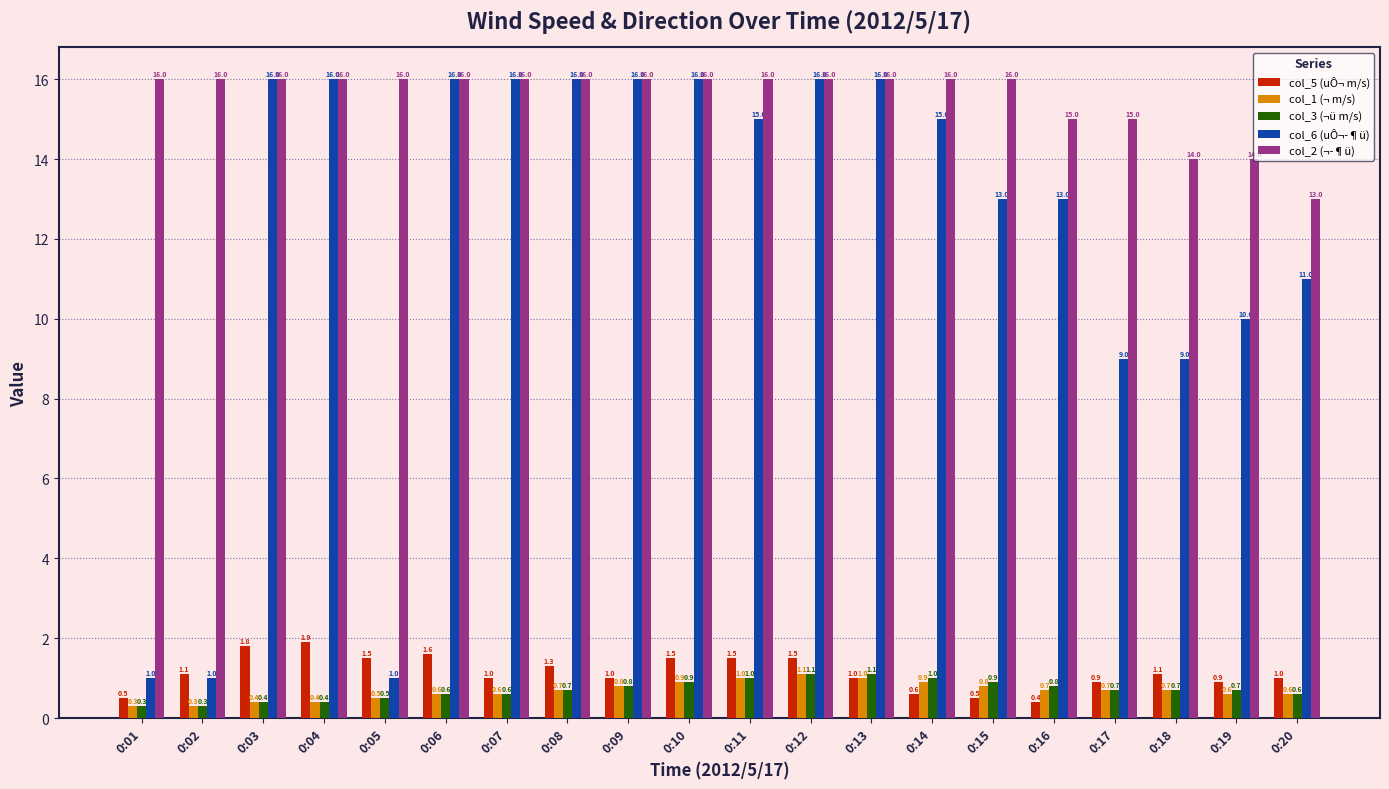

Which series changed the most between 0:02 and 0:07?

col_6 (uÔ¬­¶ü)